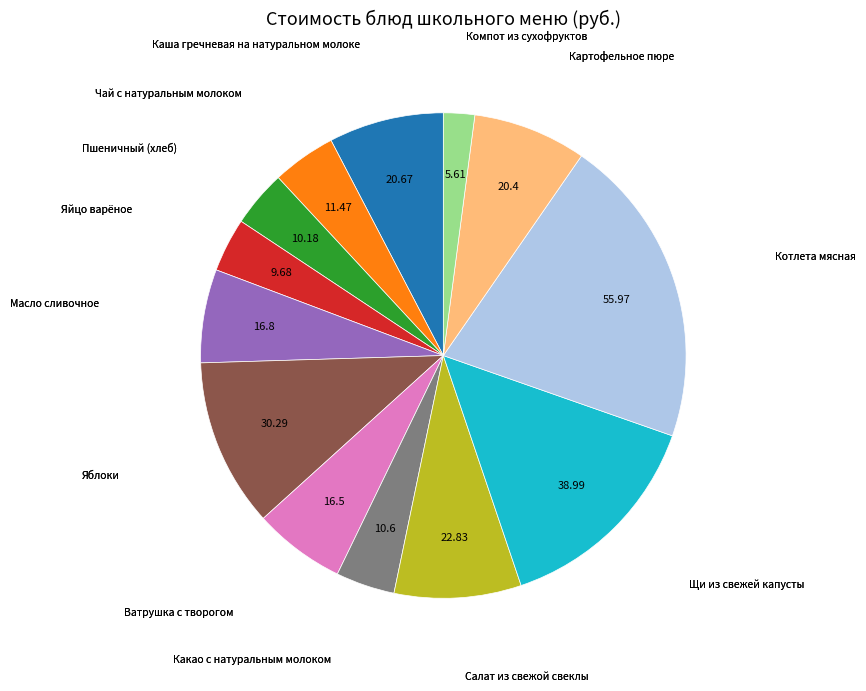

Between Масло сливочное and Компот из сухофруктов, which is larger?

Масло сливочное